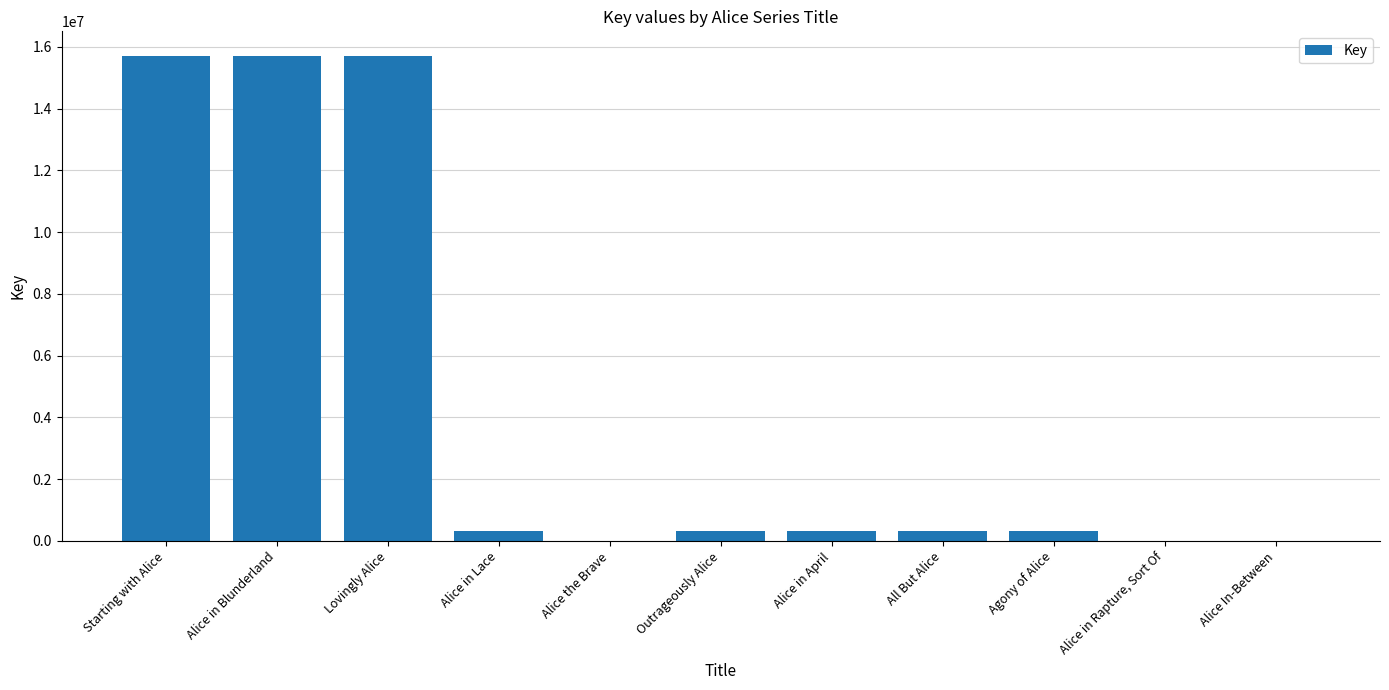

How many series are shown in this chart?

1